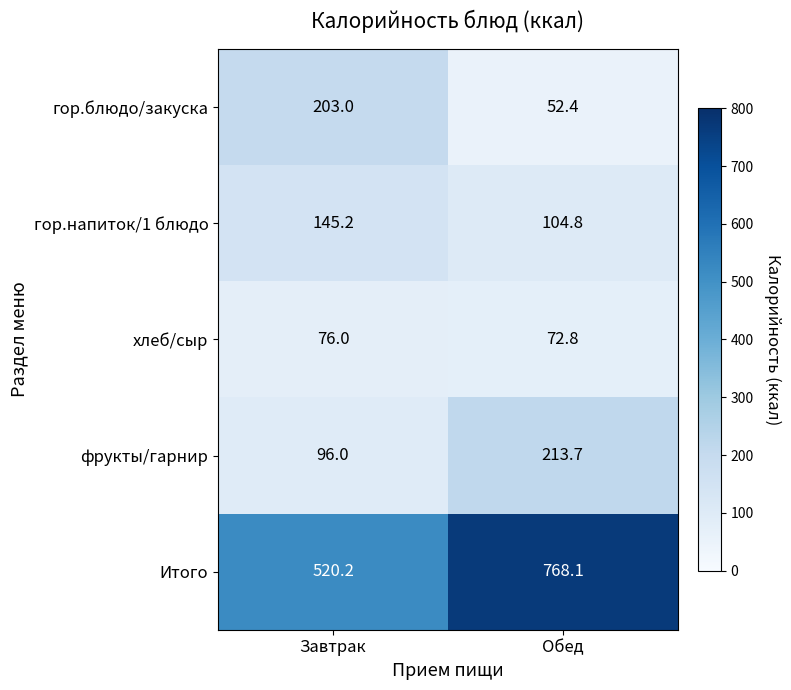

Reading right to left, list all the values displayed in this chart.

гор.блюдо/закуска: Обед=52.4	Завтрак=203.0
гор.напиток/1 блюдо: Обед=104.8	Завтрак=145.2
хлеб/сыр: Обед=72.8	Завтрак=76.0
фрукты/гарнир: Обед=213.7	Завтрак=96.0
Итого: Обед=768.1	Завтрак=520.2